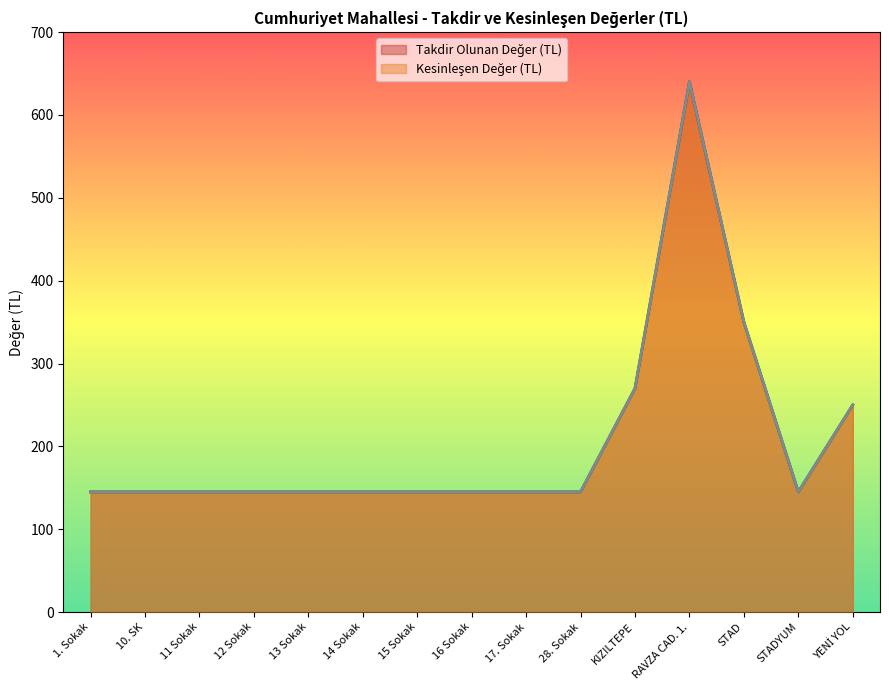

True or false: Kesinleşen Değer (TL) and Takdir Olunan Değer (TL) intersect in this chart.

False